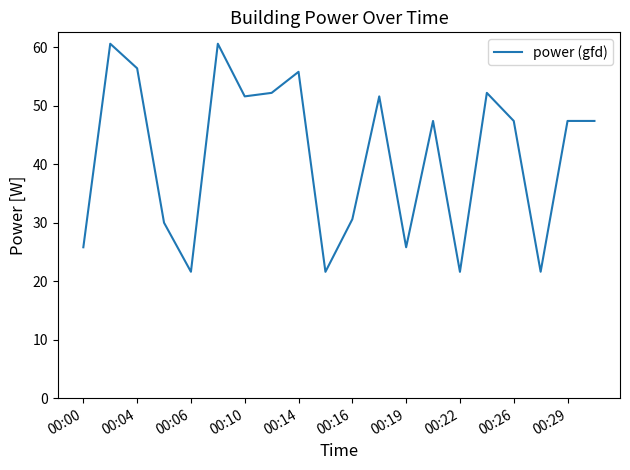

True or false: the data has more than 0 interior local peaks.

True